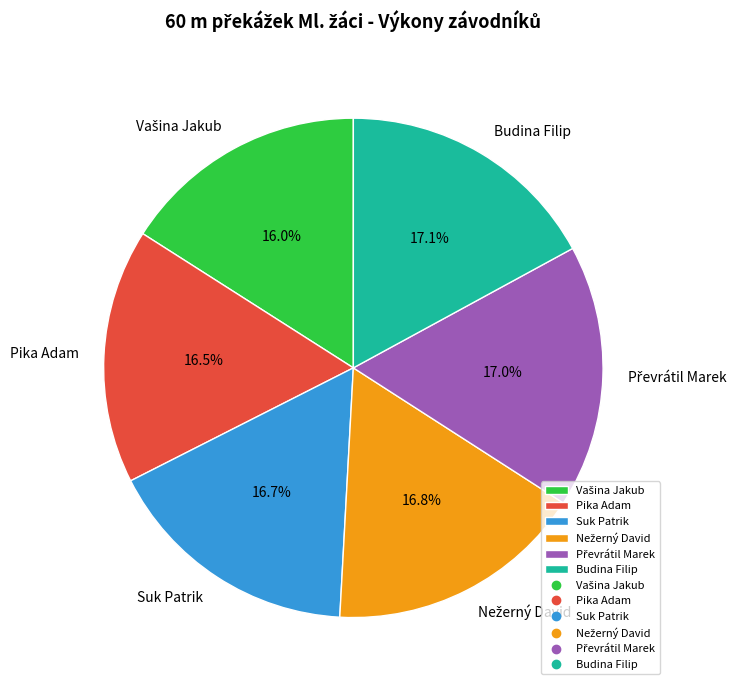

What percentage is NOT represented by Suk Patrik?

83.3%